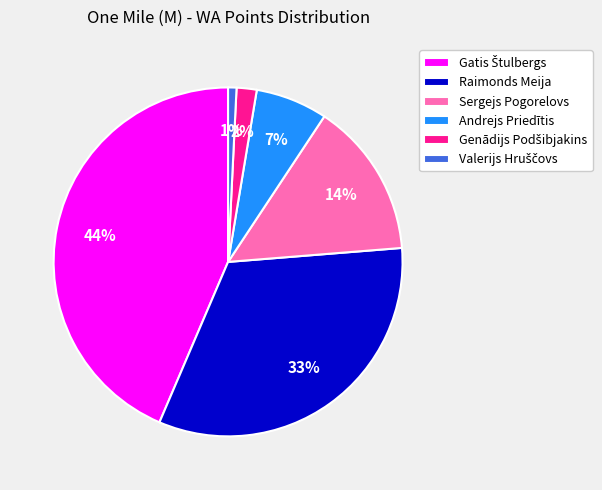

Is there any slice that represents more than half of the pie?

No